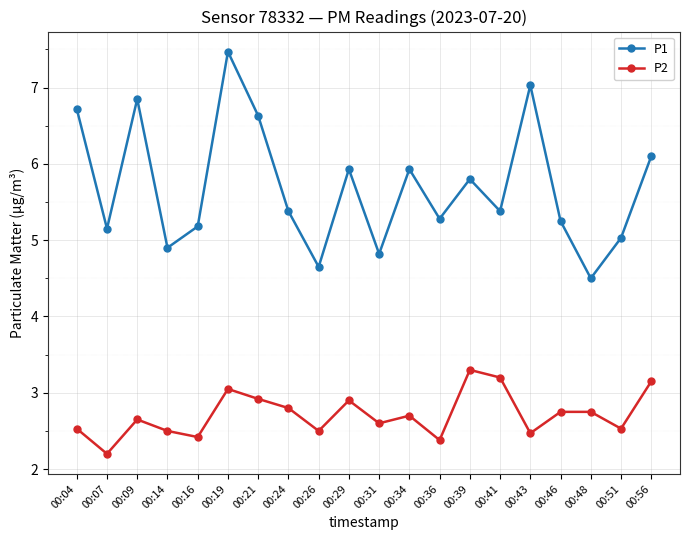

Rank the series at 00:31 from highest to lowest value.

P1, P2